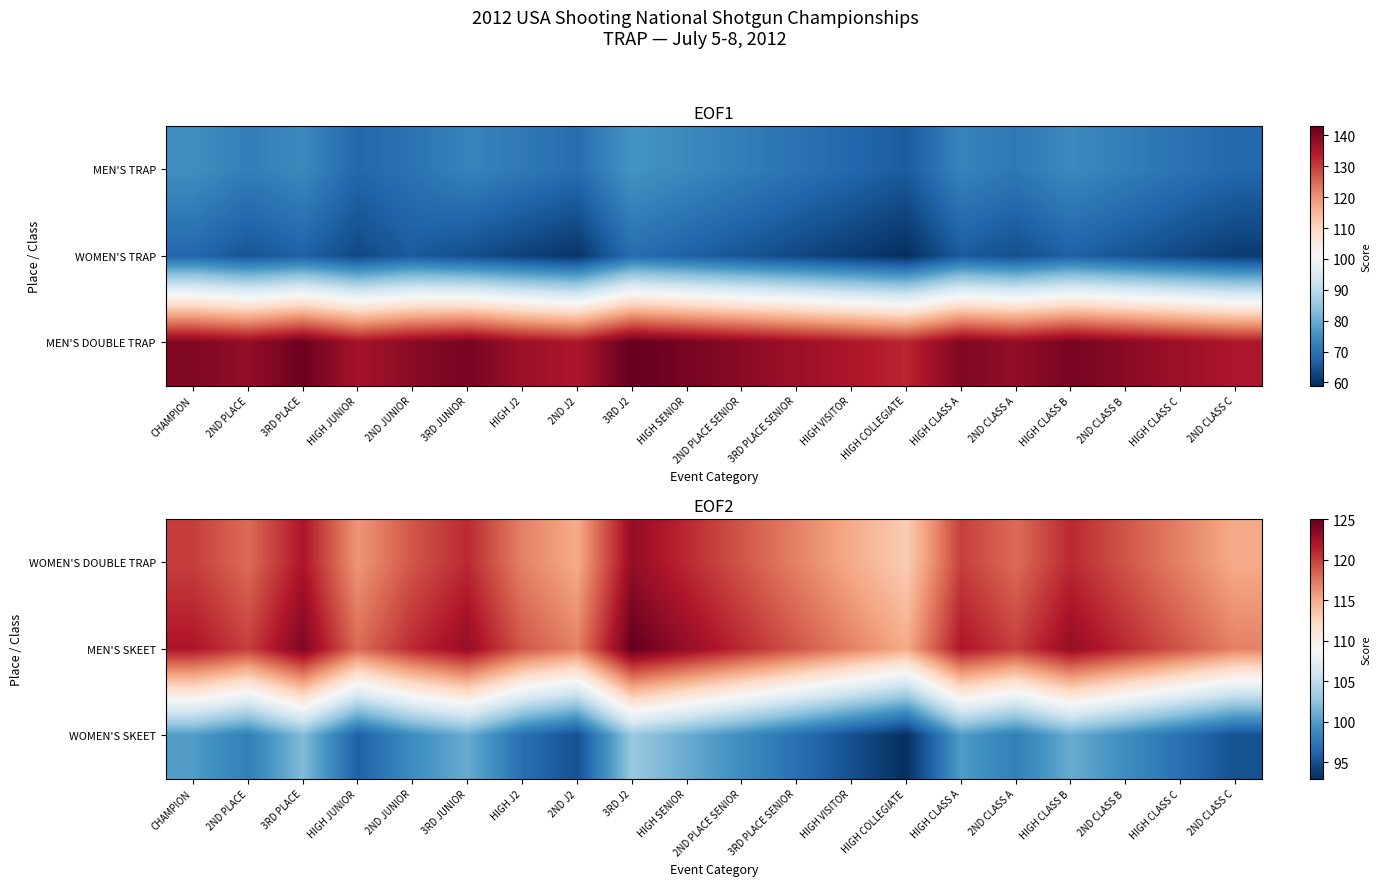

Is the value of MEN'S SKEET at CHAMPION greater than the value of WOMEN'S SKEET at 2ND J2?

Yes